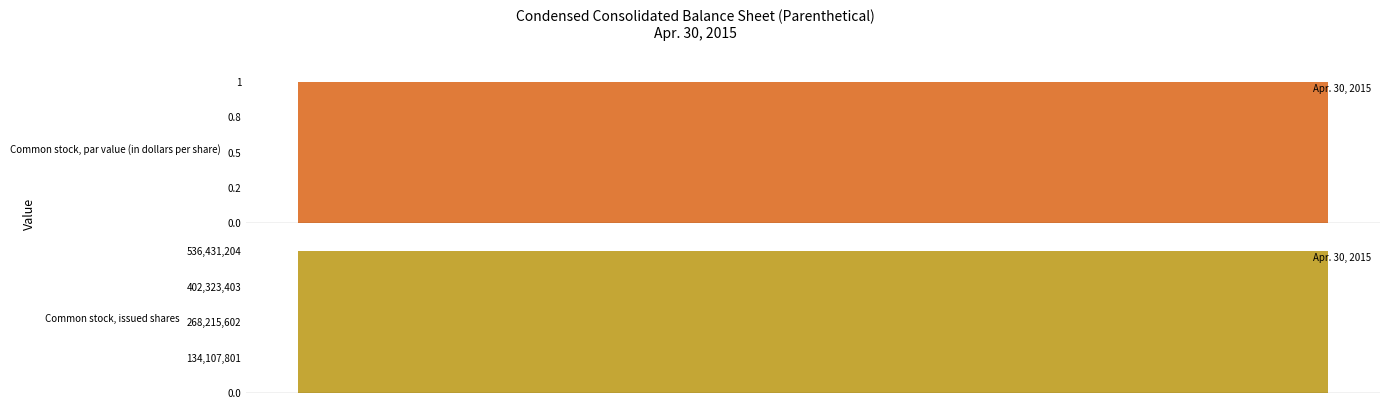

What is the approximate value at Common stock, issued shares?

536431204